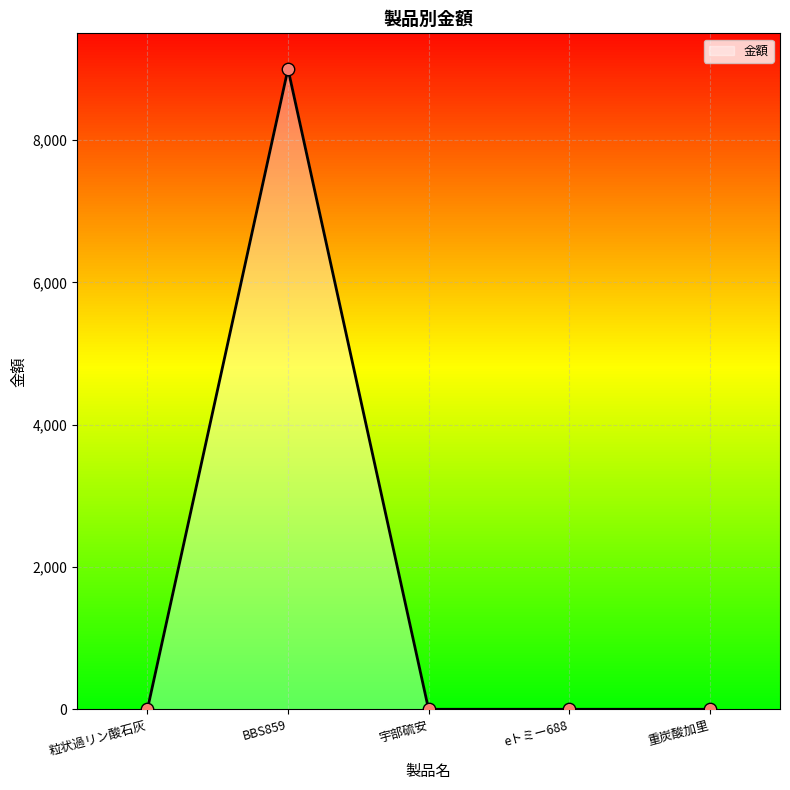

Which has a higher value, 重炭酸加里 or eトミー688?

重炭酸加里